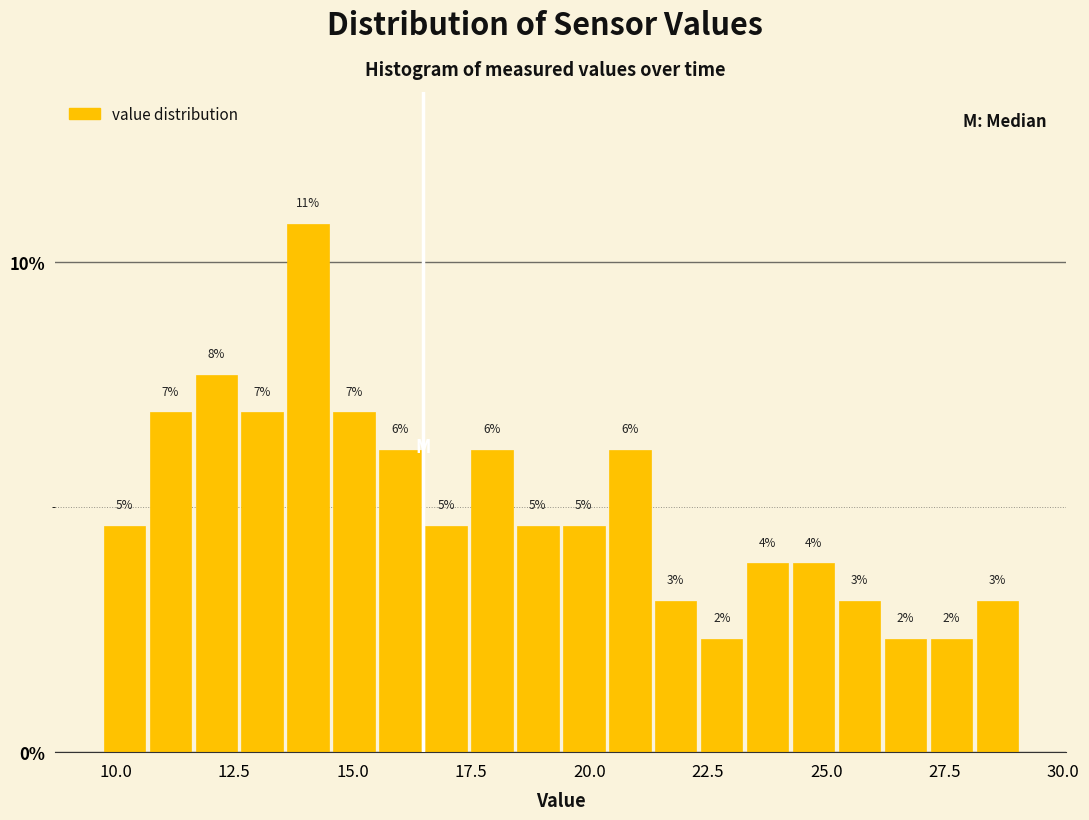

Around what value on the x-axis is the tallest bar? Give the approximate position of its centre, as read against the axis.

14.0